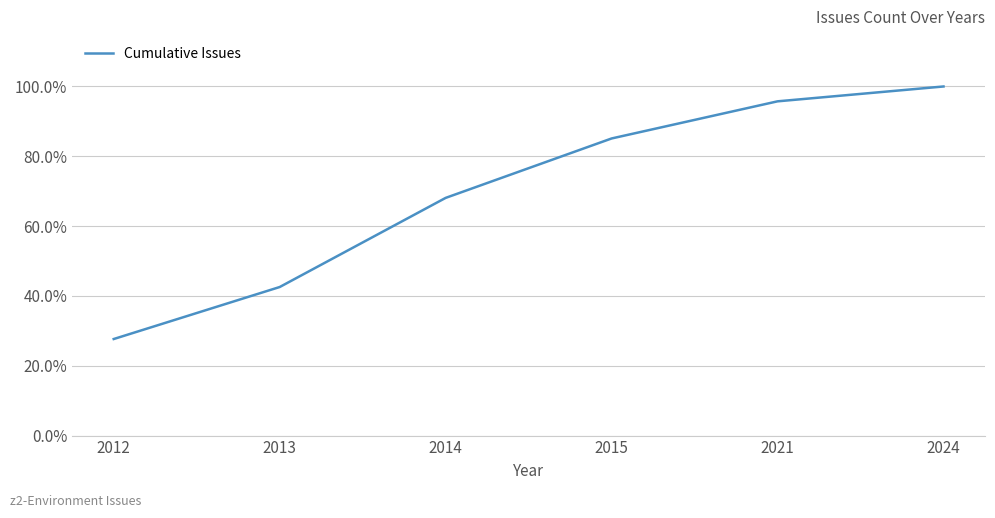

Reading left to right, list all the values displayed in this chart.

2012=0.3	2013=0.4	2014=0.7	2015=0.9	2021=1.0	2024=1.0